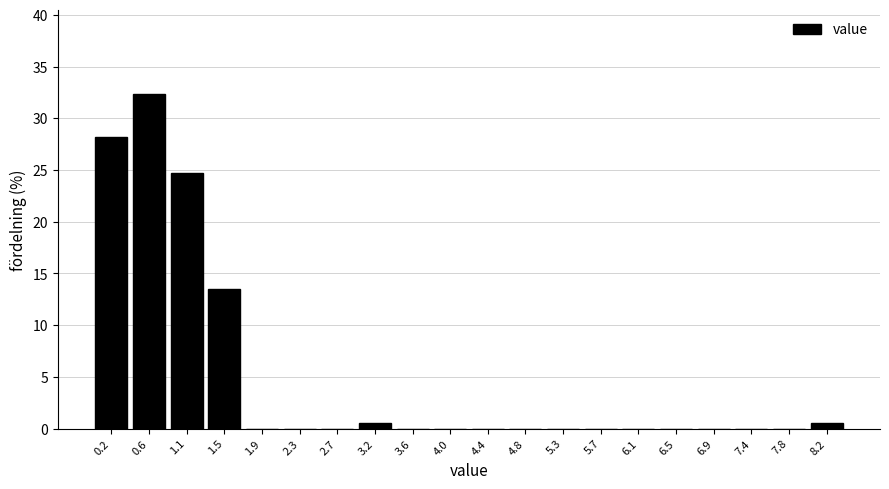

Which range on the x-axis has the tallest bar?

0.42 to 0.84